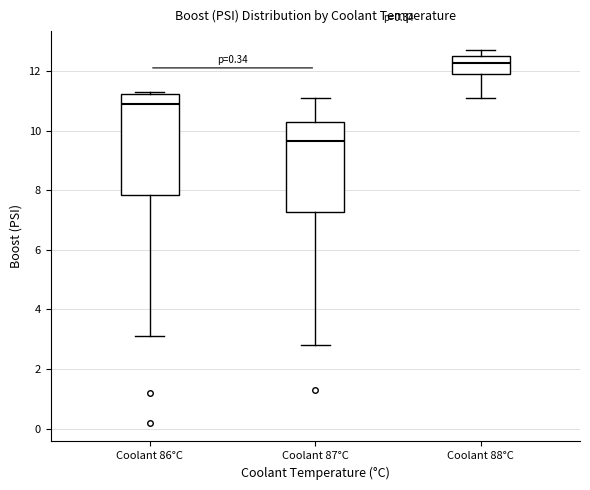

Where does the median line of the box for Coolant 88°C sit on the y-axis? The values are not printed on the chart, so give them approximately, as read against the axis.

12.2